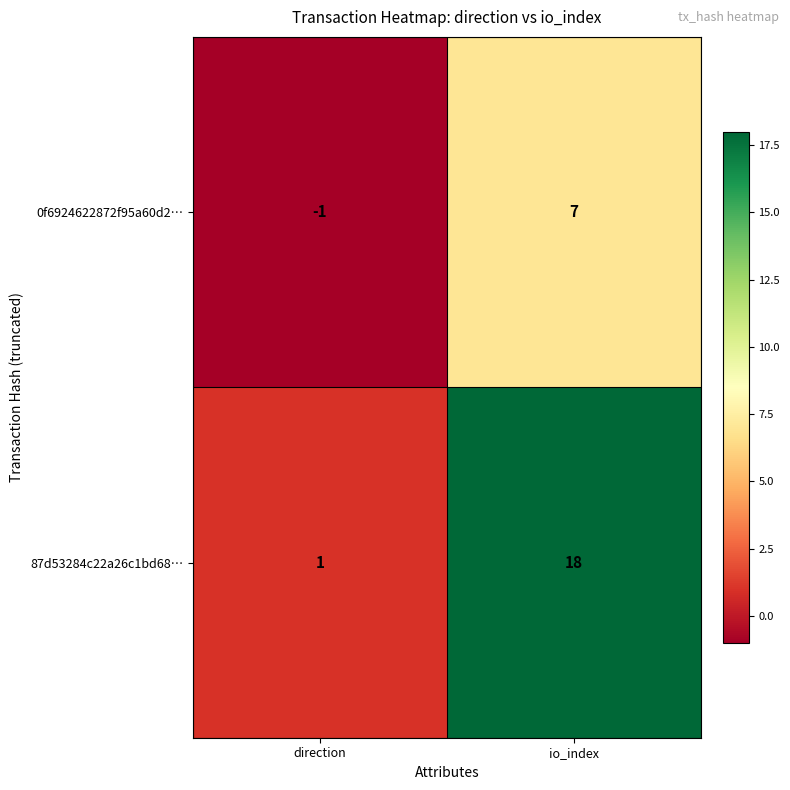

Is it true that 87d53284c22a26c1bd68… equals 1 at direction?

True